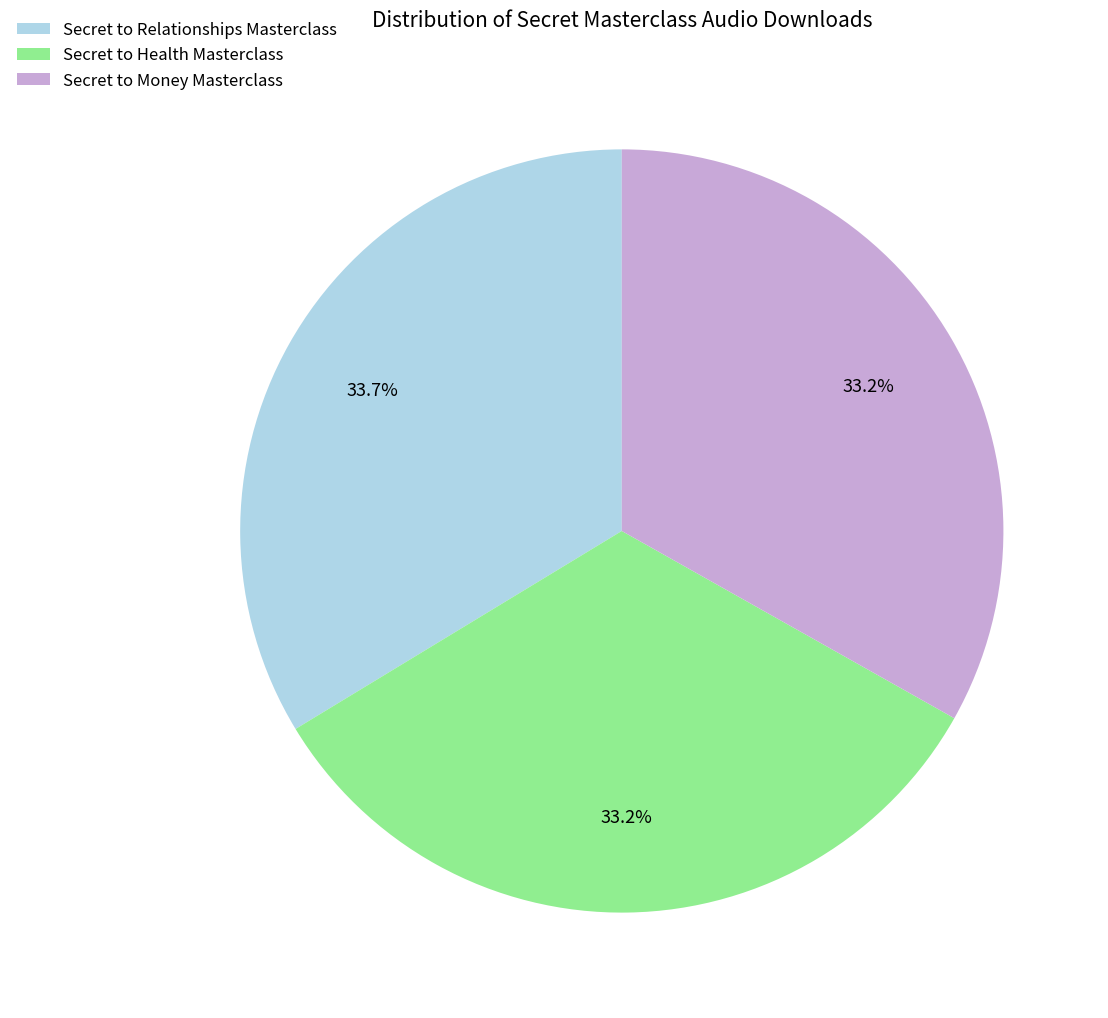

Which category has the biggest portion of the pie?

Secret to Relationships Masterclass